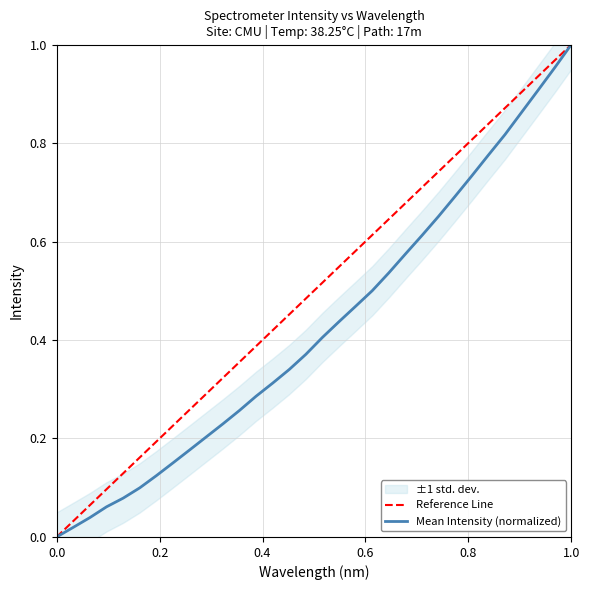

True or false: there are more than 1 points higher than both neighbors.

False